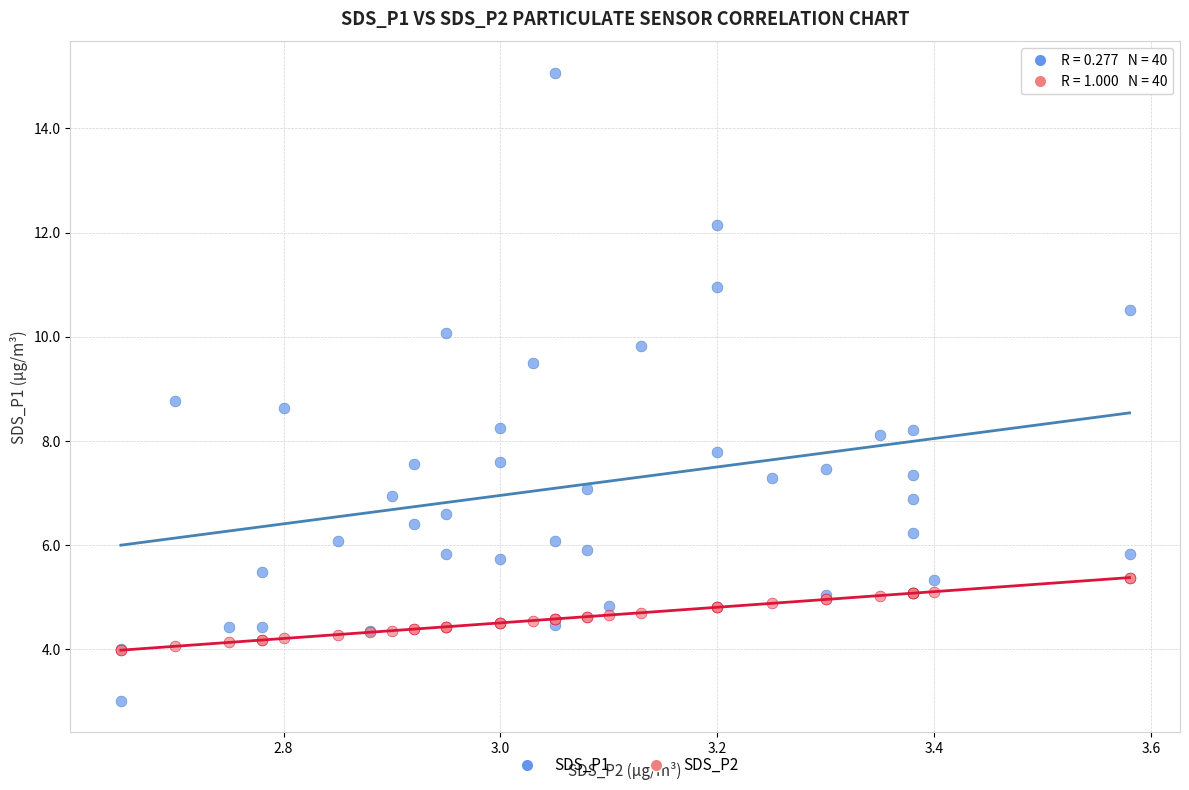

Across all series, what Y value is closest to 9?

8.8